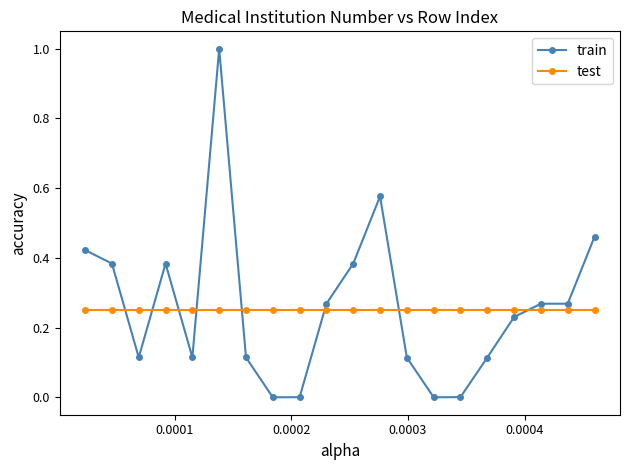

Which series ends up on top after the final intersection of test and train?

train